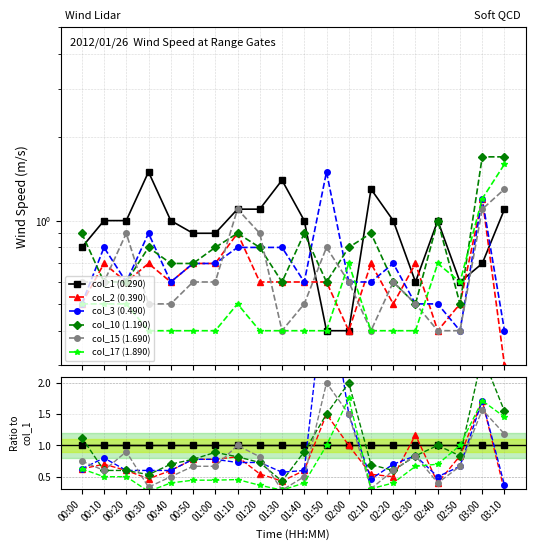

At 02:10, list the series in order from largest to smallest.

col_1 (0.290), col_10 (1.190), col_2 (0.390), col_3 (0.490), col_15 (1.690), col_17 (1.890)